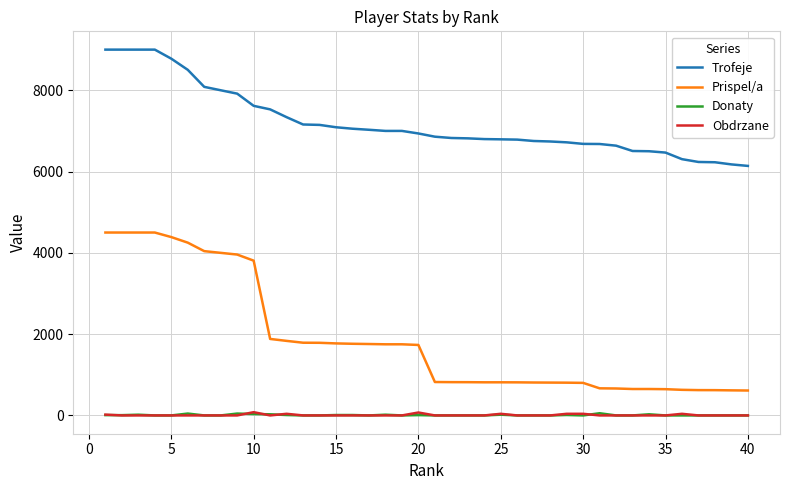

True or false: Donaty and Trofeje cross at least once.

False